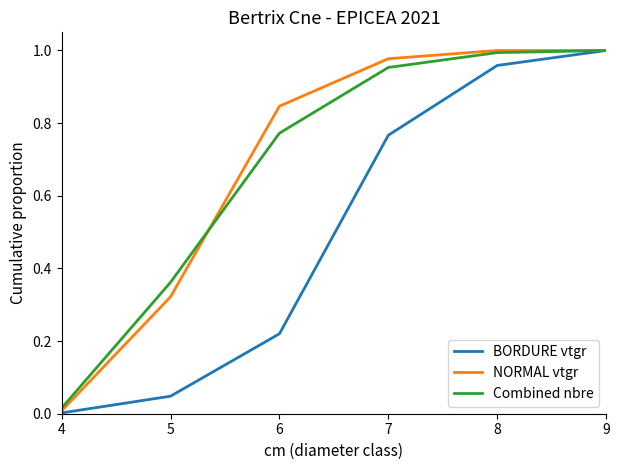

List the labels in order of BORDURE vtgr value, largest first.

9, 8, 7, 6, 5, 4